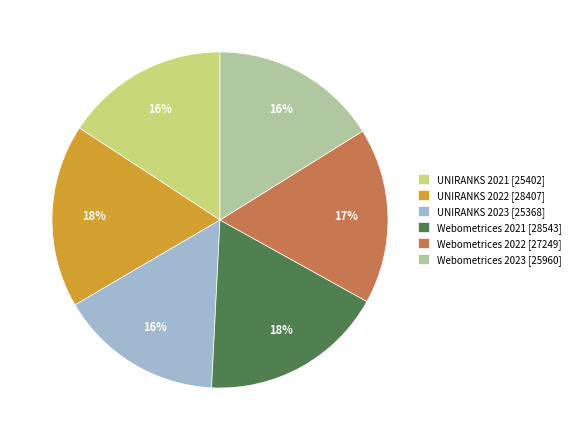

True or false: UNIRANKS 2021 accounts for 24% of the total.

False